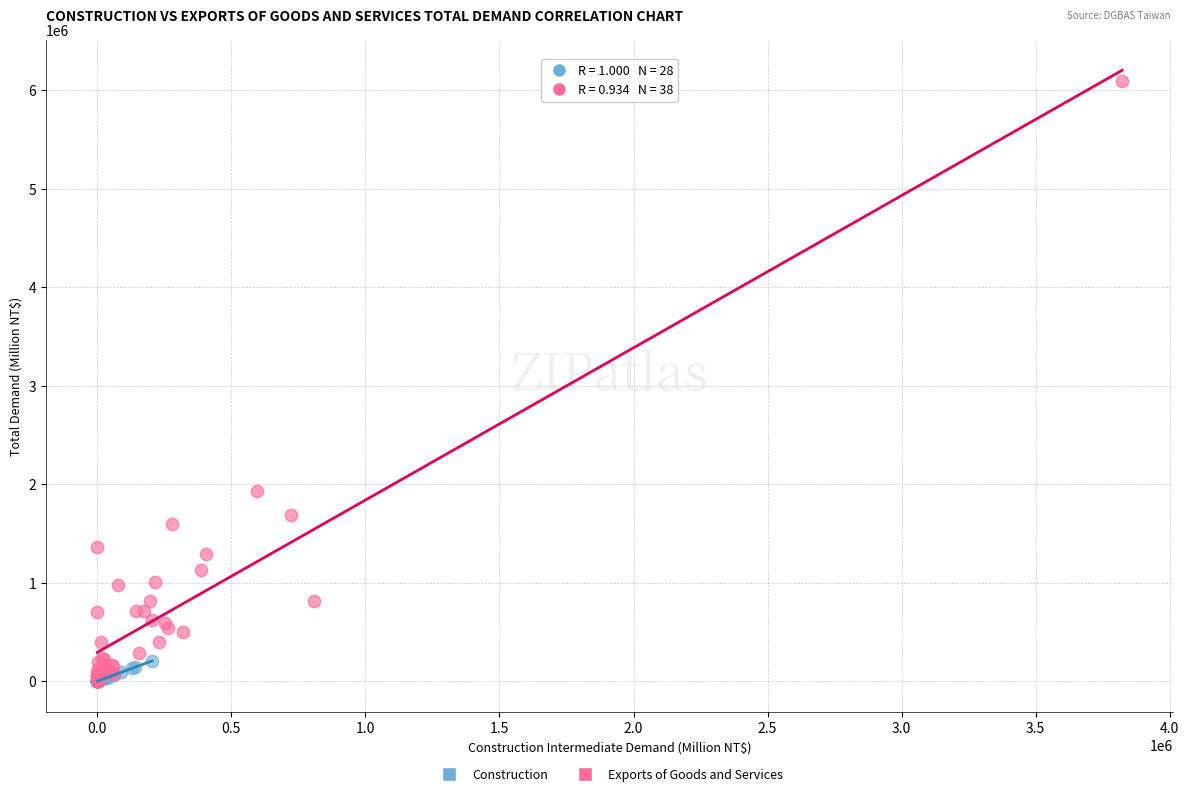

Which series reaches the maximum Y coordinate?

Exports of Goods and Services